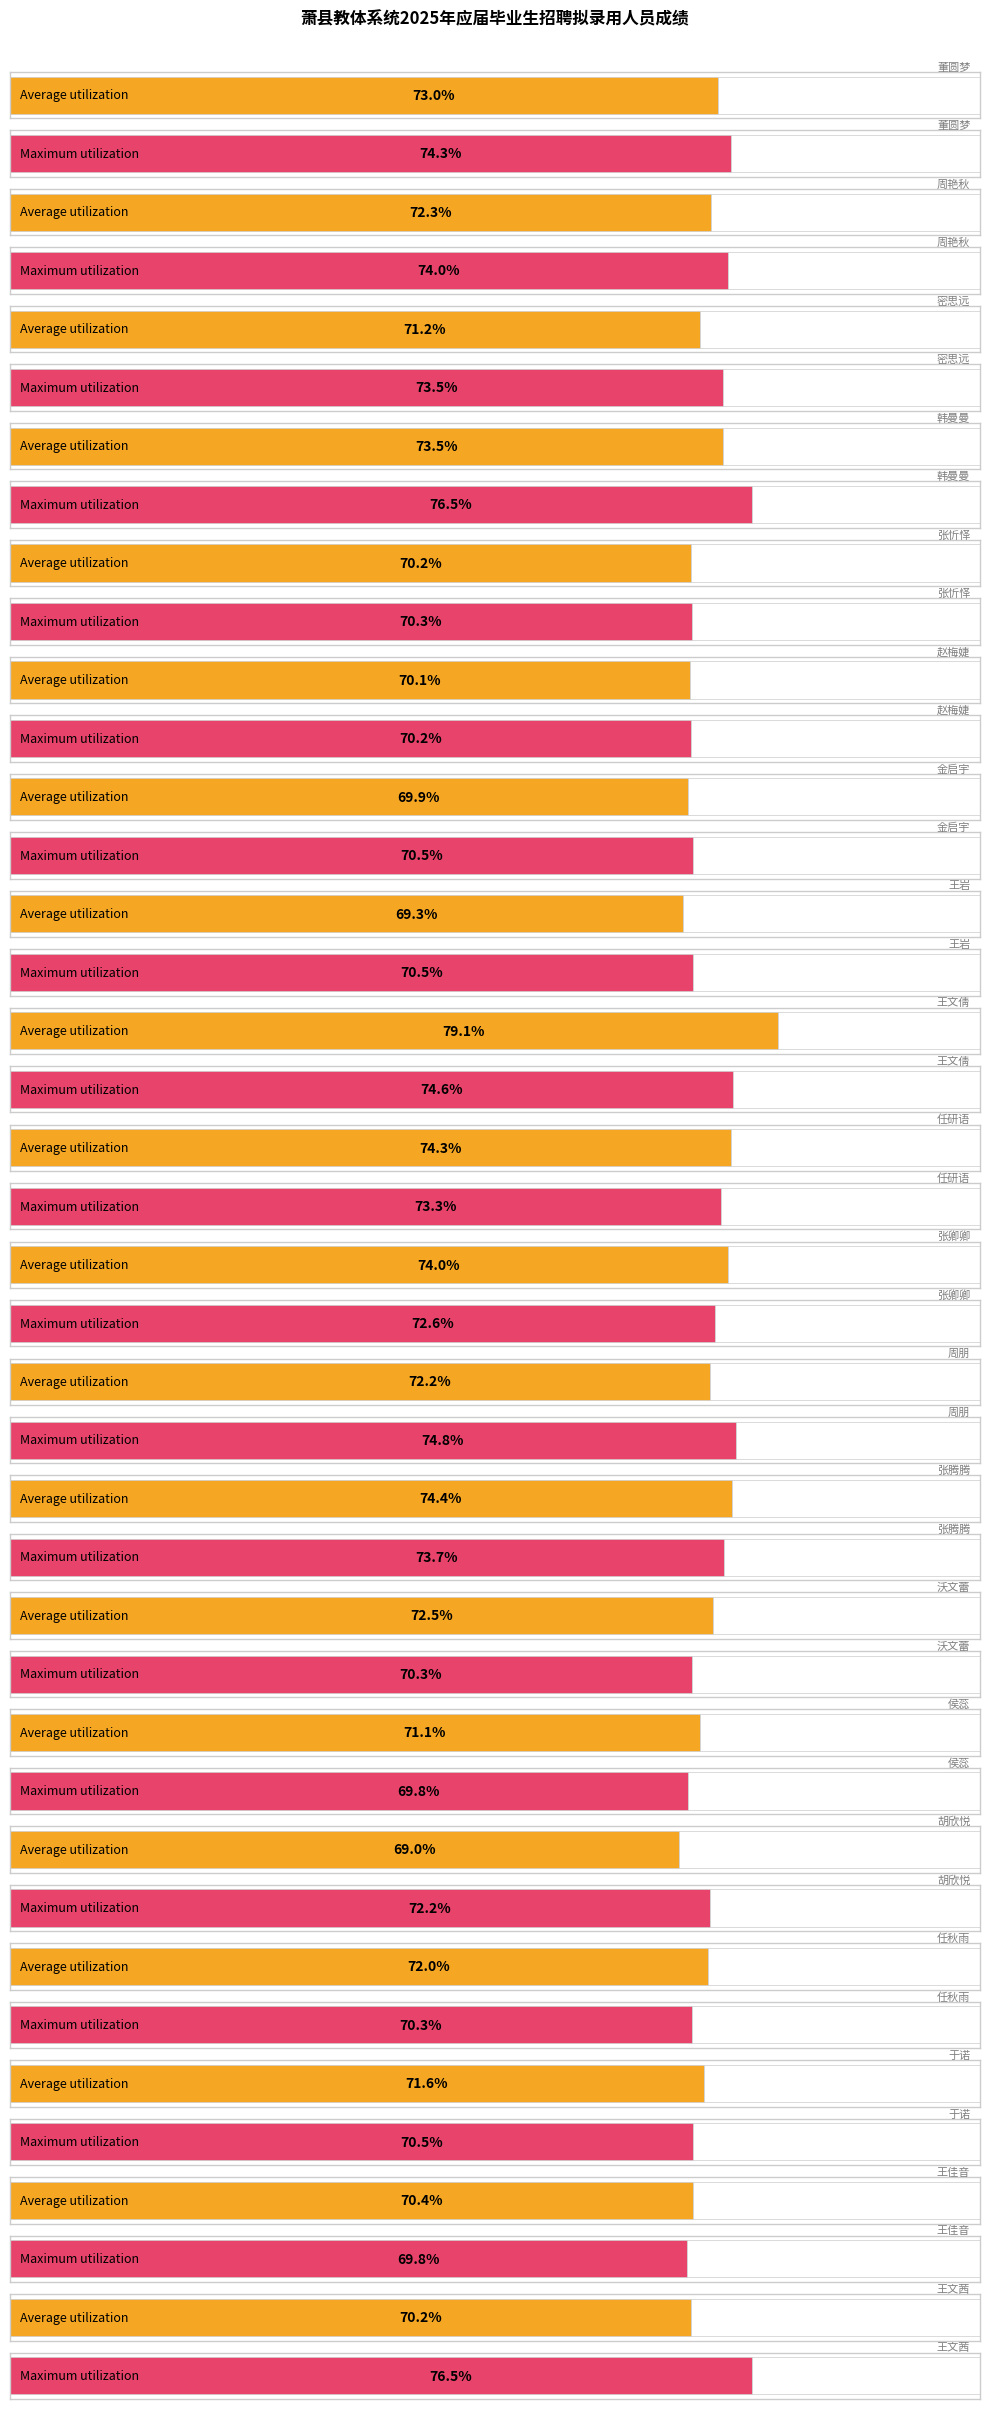

Does the chart contain stacked bars?

No